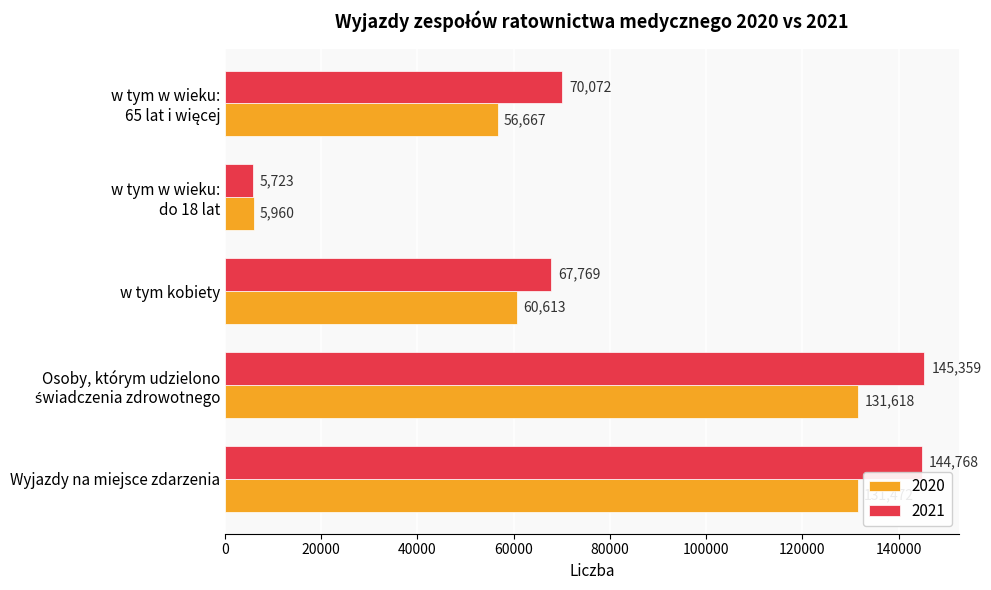

What is the difference between the highest and lowest values at w tym kobiety?

7156